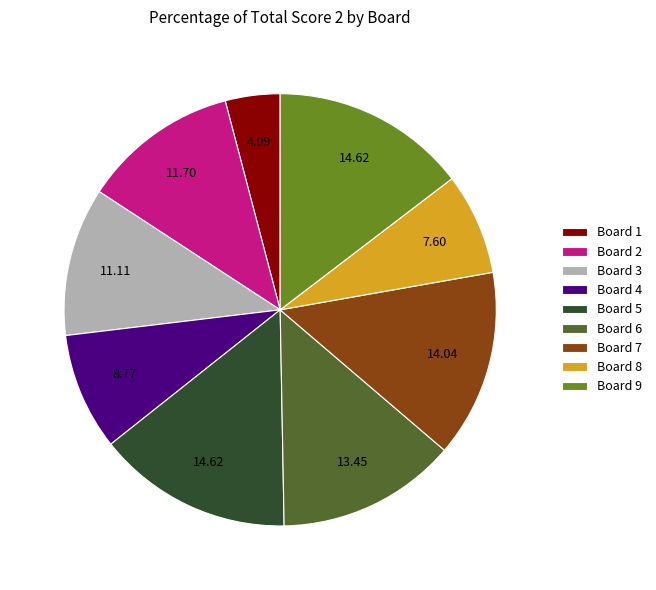

Is there any slice that represents more than half of the pie?

No